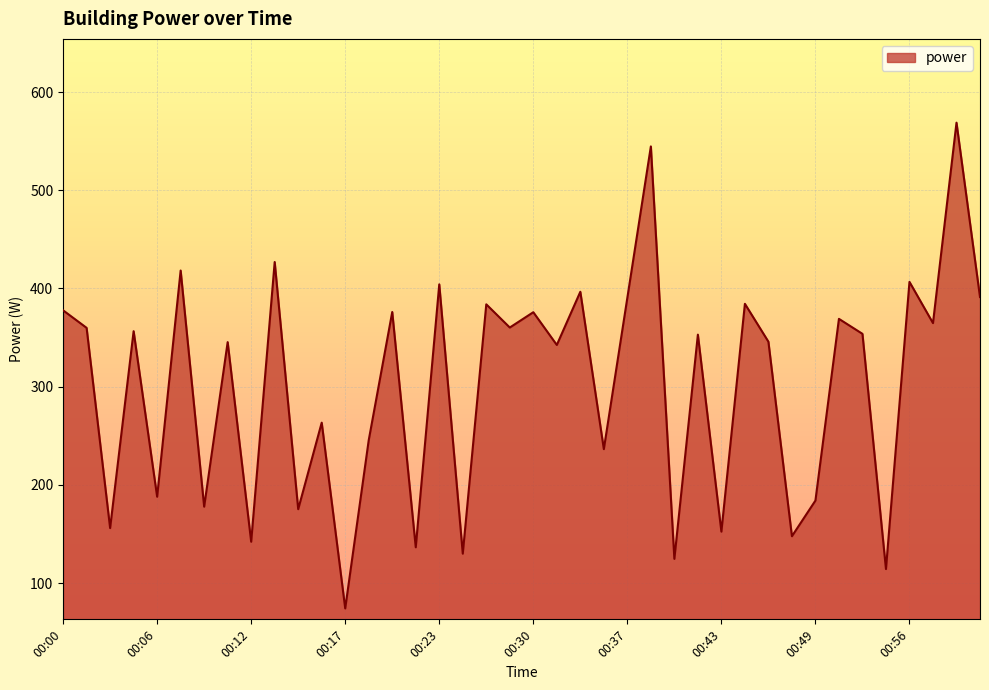

What is the smallest value displayed?

74.2